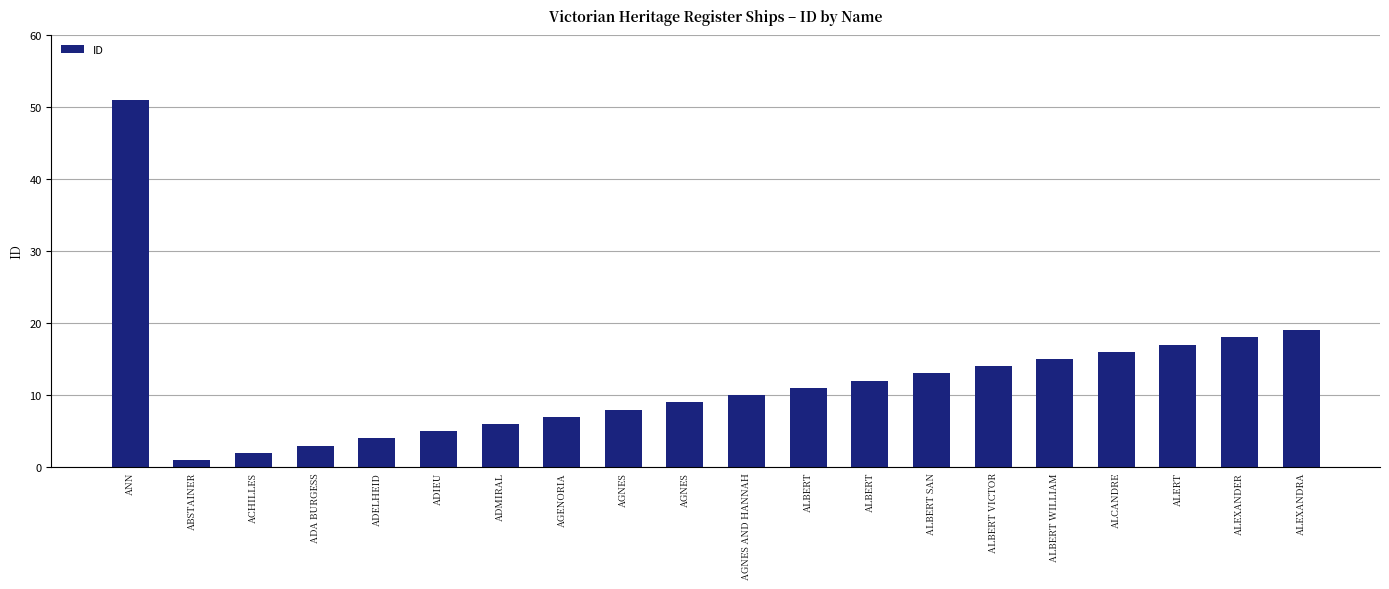

What is the difference between the maximum and second lowest values?

49